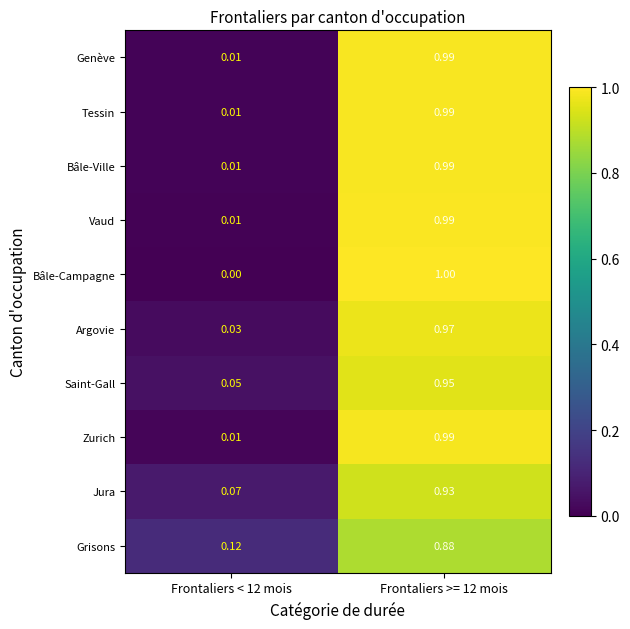

Which series has the largest range (max minus min)?

Bâle-Campagne